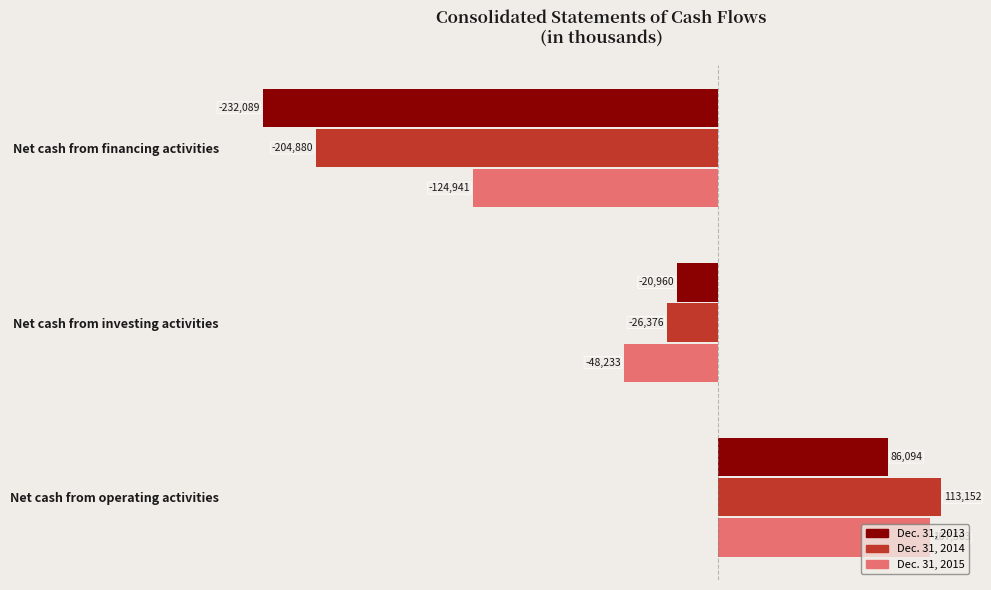

What is the minimum value shown in the chart?

-232089